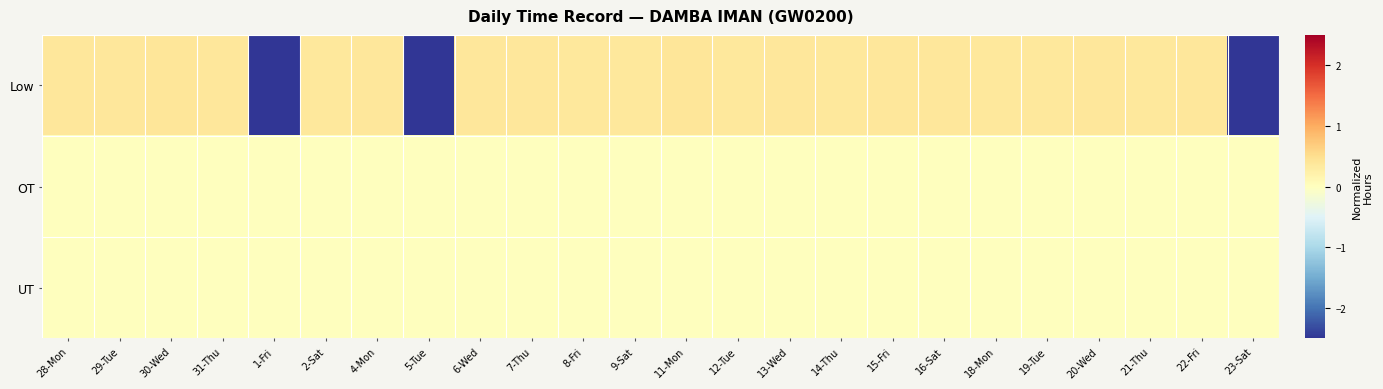

Which has a higher value, 12-Tue or 9-Sat?

12-Tue